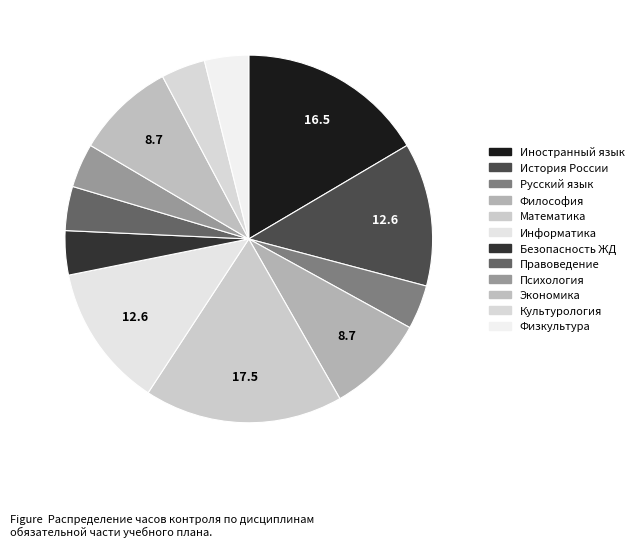

How many segments does this pie chart have?

12